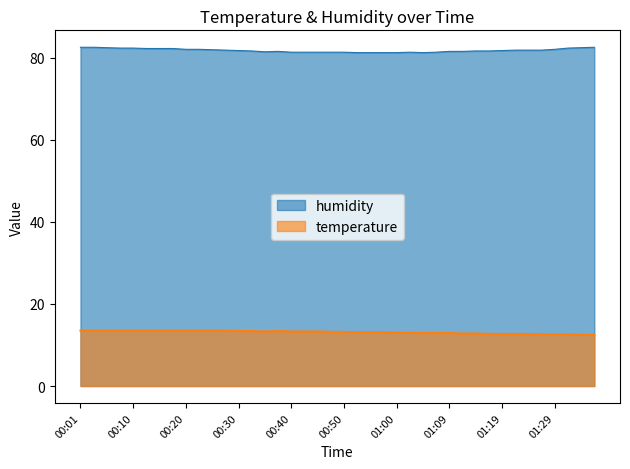

What is the approximate value of humidity at 00:23?

82.1